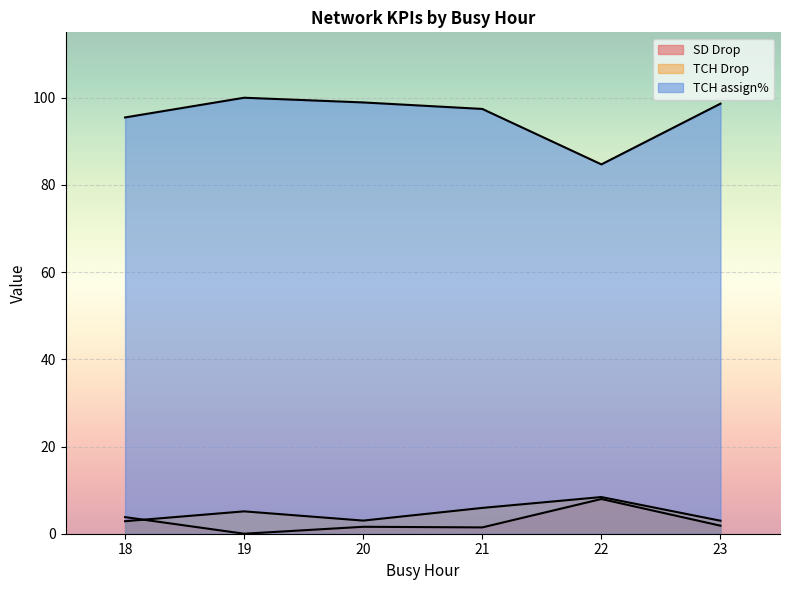

Where is the first local minimum for SD Drop?

19